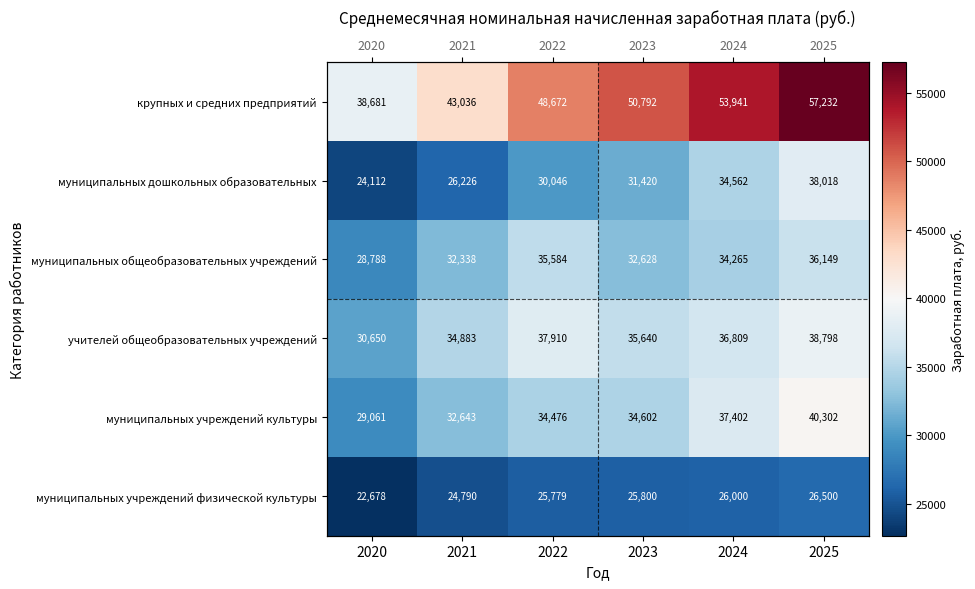

What is the difference between the highest and lowest values at 2025?

30731.6